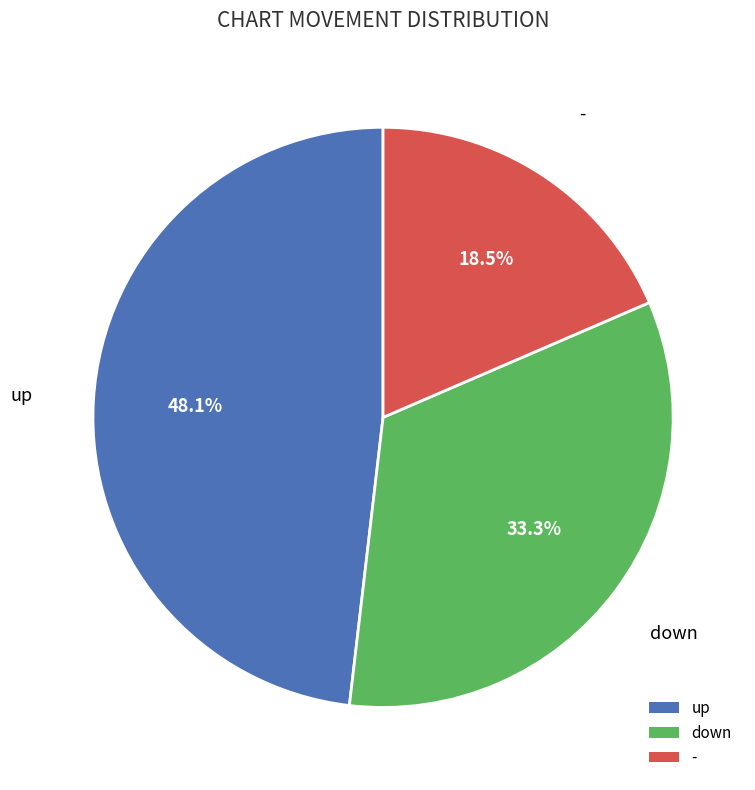

Is up the majority of the pie?

No